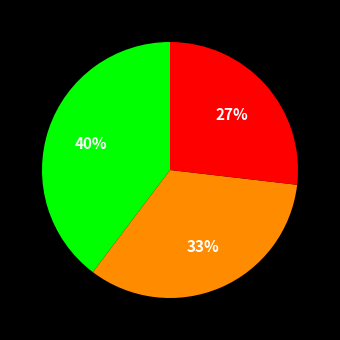

To the nearest percent, what is the difference between the largest and smallest slice percentages?

13%